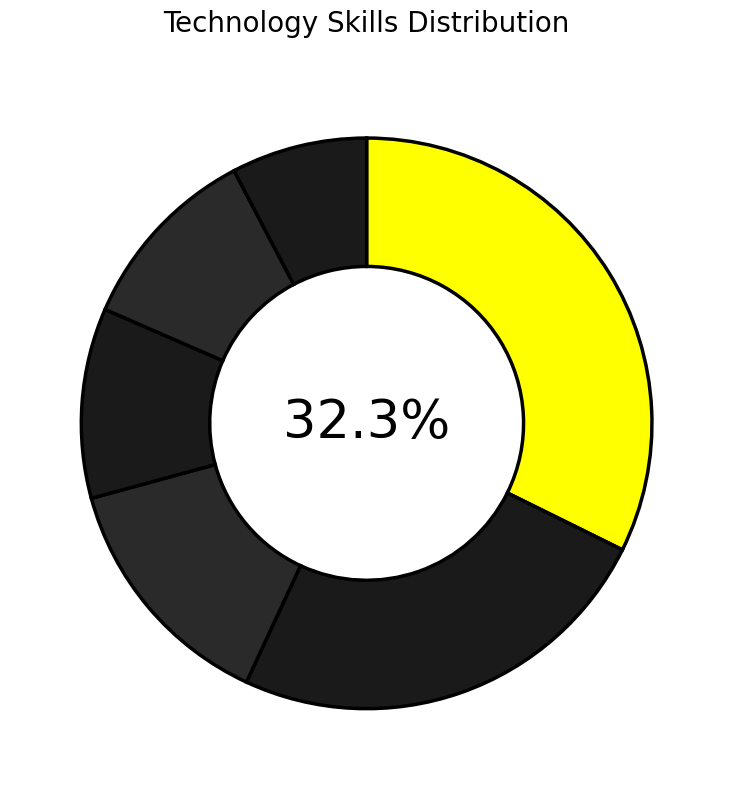

How many slices are in this pie chart?

6